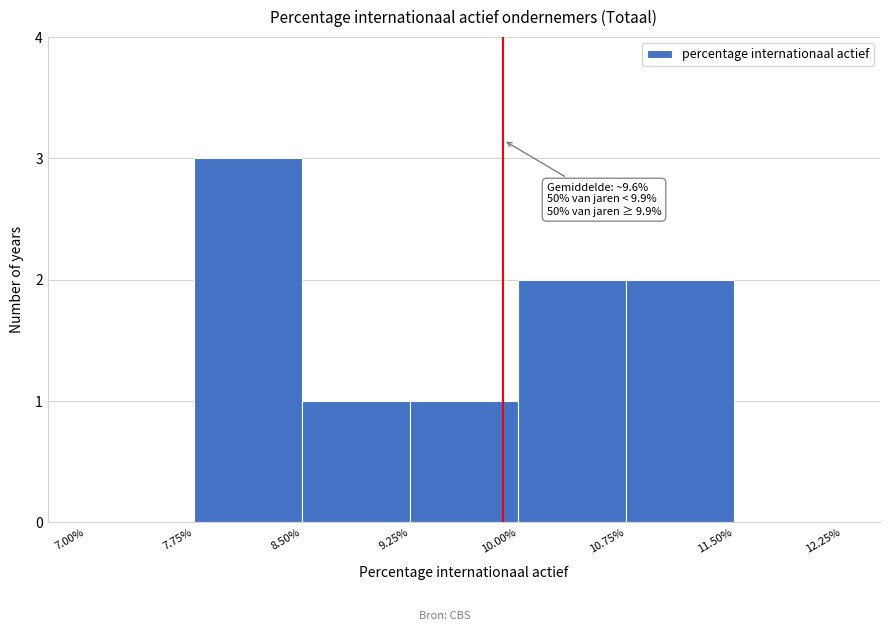

Over which range of the x-axis is the bar tallest?

7.75% to 8.50%